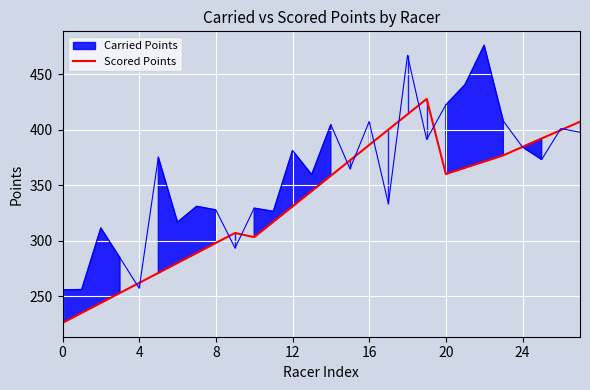

The Scored Points series shows 111.0 at 8. True or false?

False